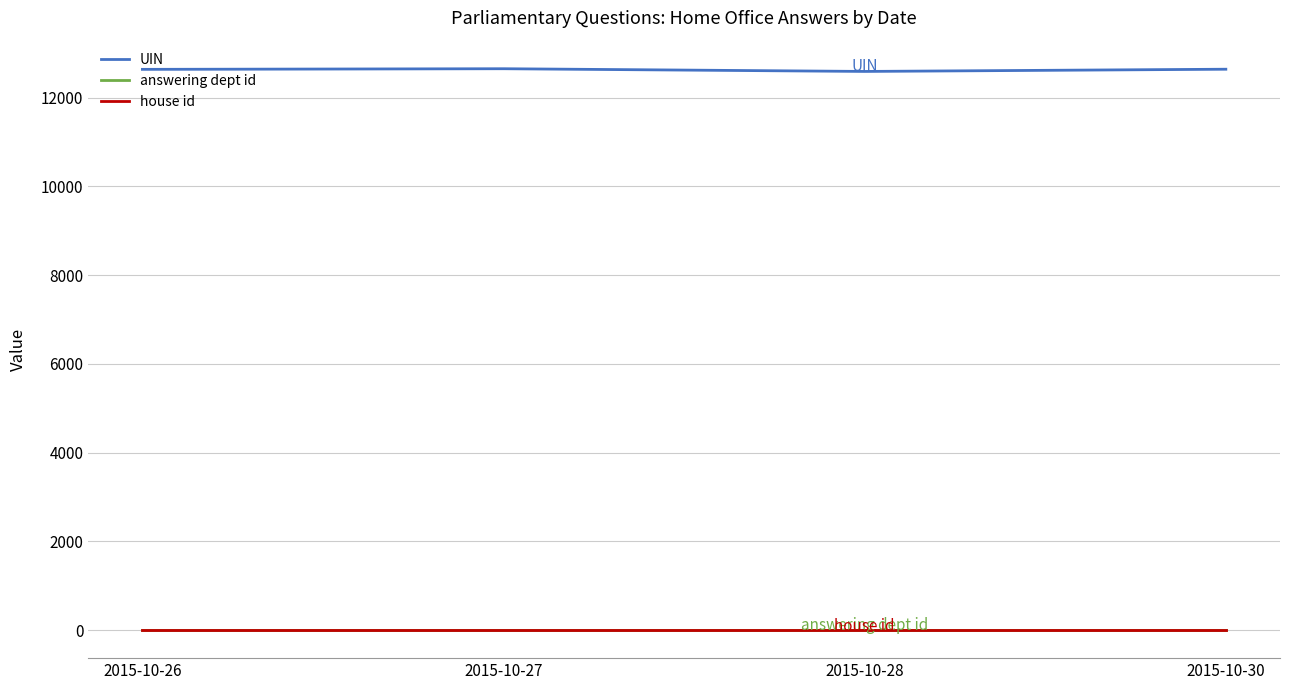

Does the chart have visible grid lines?

Yes